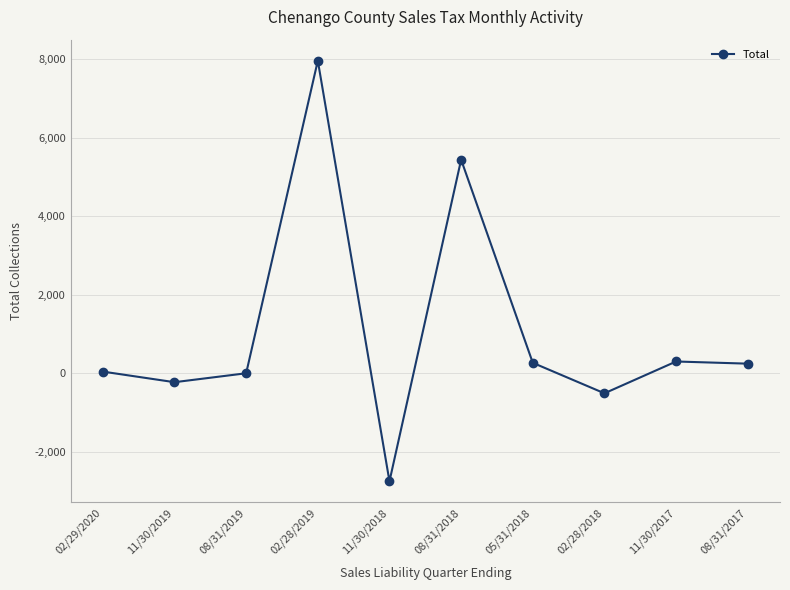

Between 02/29/2020 and 11/30/2019, which is larger?

02/29/2020